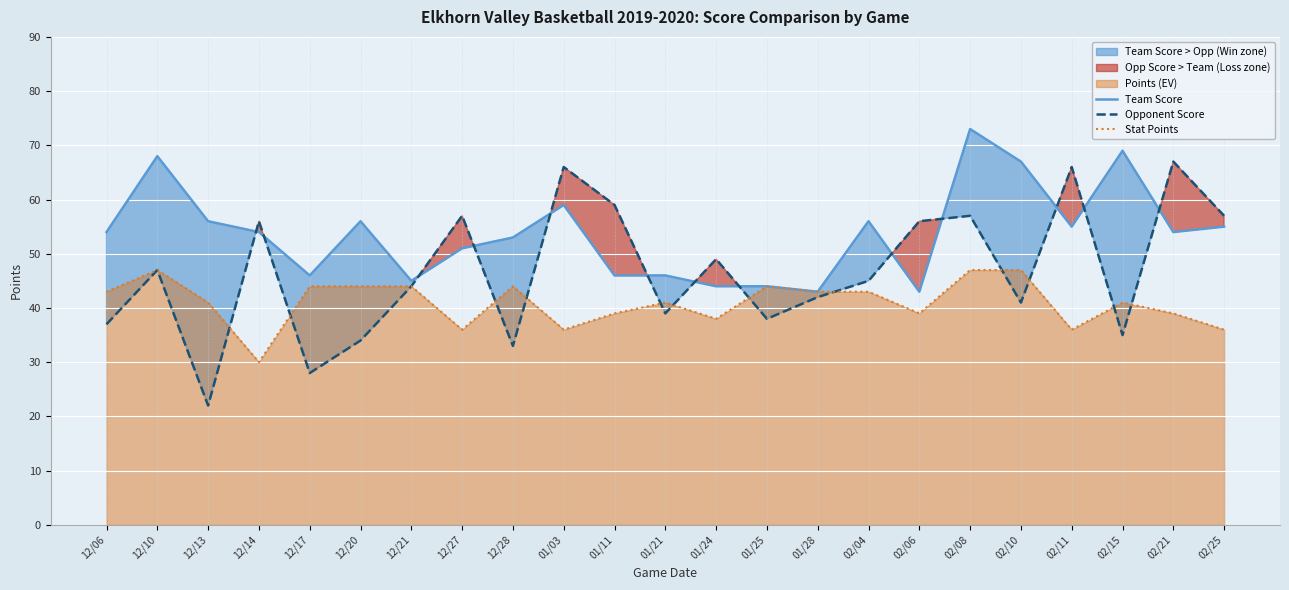

Which series has the largest range (max minus min)?

Opponent Score